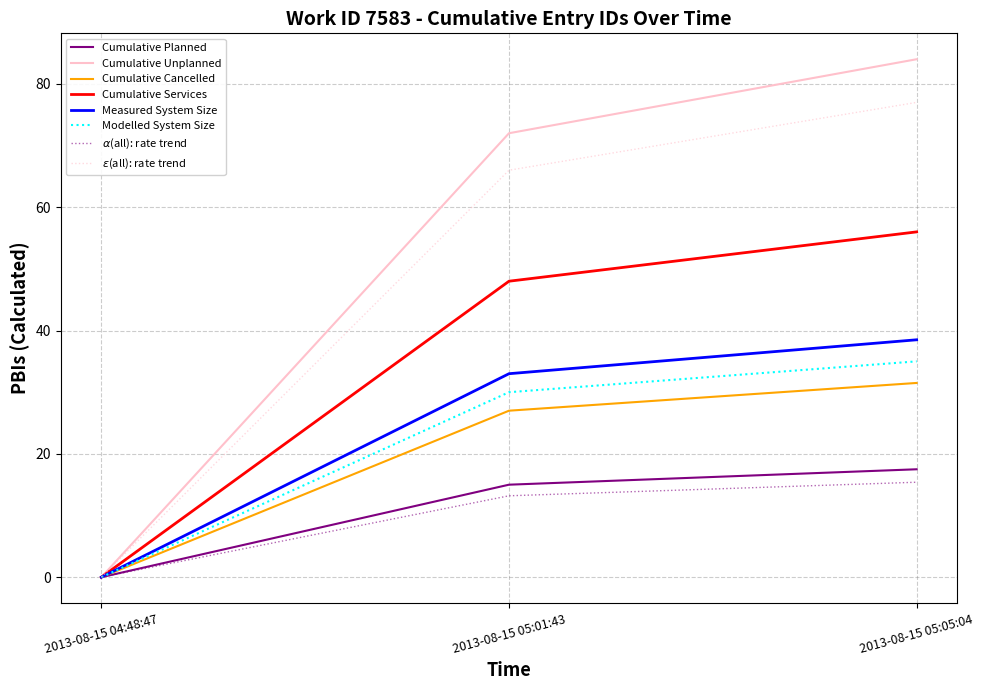

Is it true that Cumulative Planned equals 4.0 at 2013-08-15 05:01:43?

False